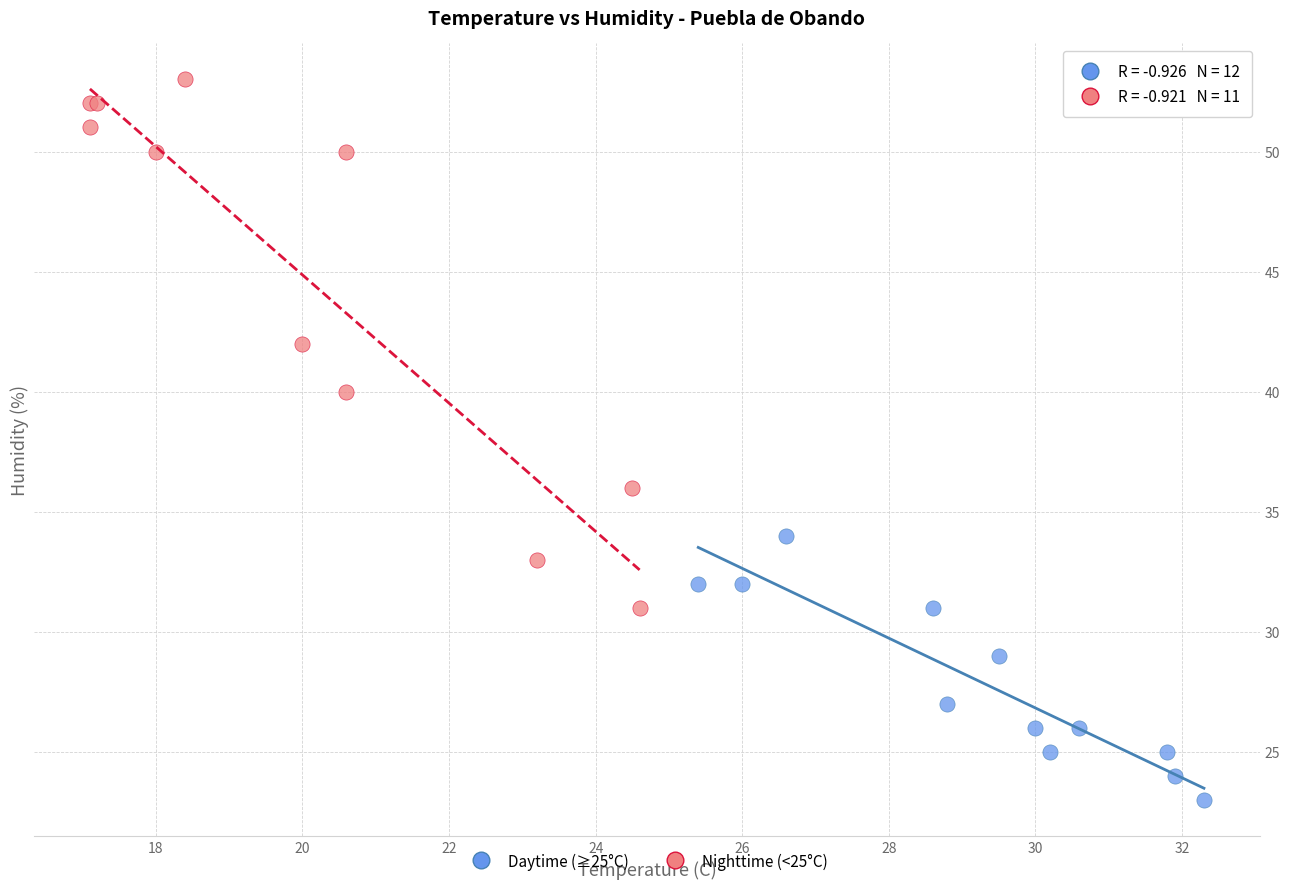

Which series has the largest Y range (max minus min)?

Nighttime (<25°C)